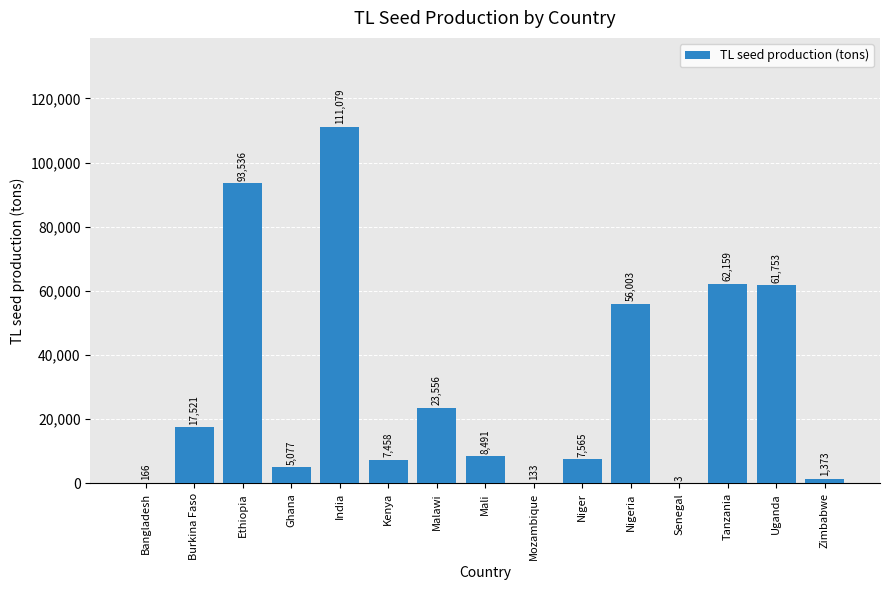

Approximately how many times larger is the value at Uganda compared to Niger?

8.2